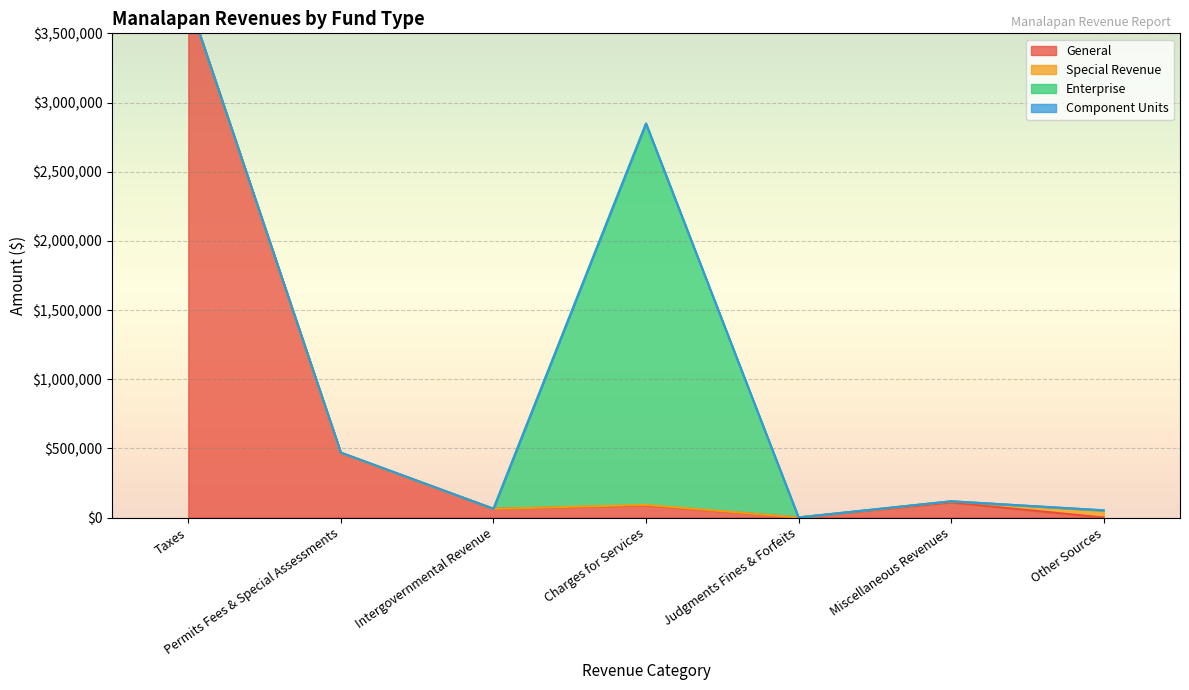

What is the sum of all General values?

4467127